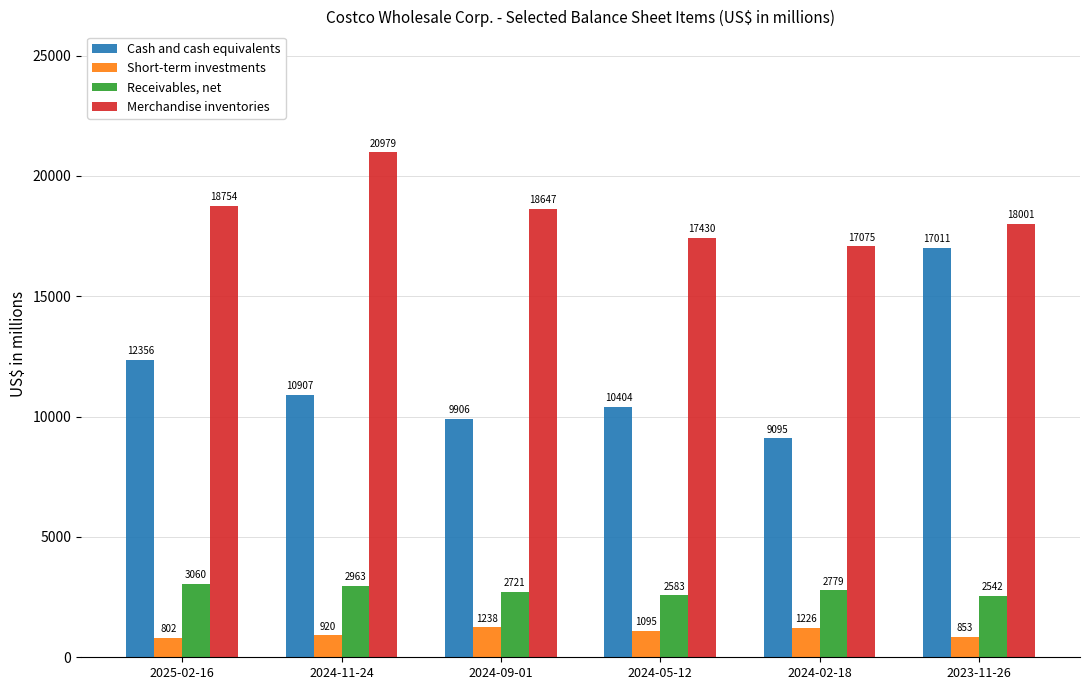

At how many categories does at least one series exceed 9257?

6